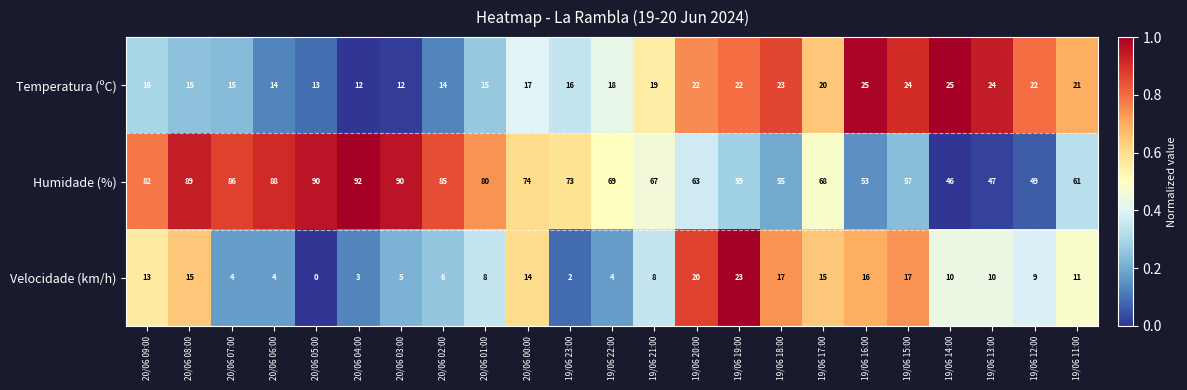

Which series has the largest range (max minus min)?

Humidade (%)